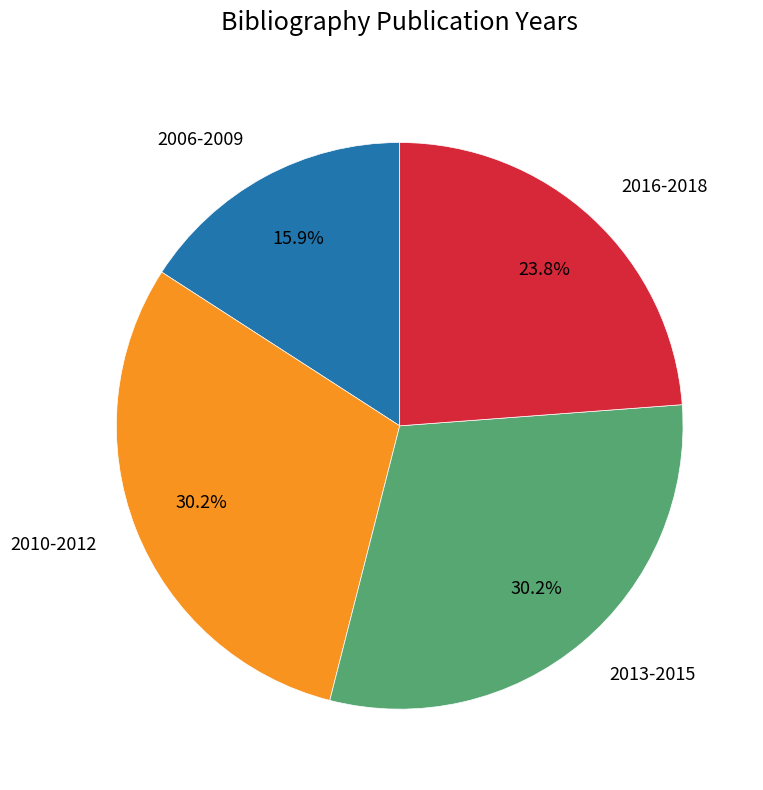

Which has a higher value, 2010-2012 or 2016-2018?

2010-2012